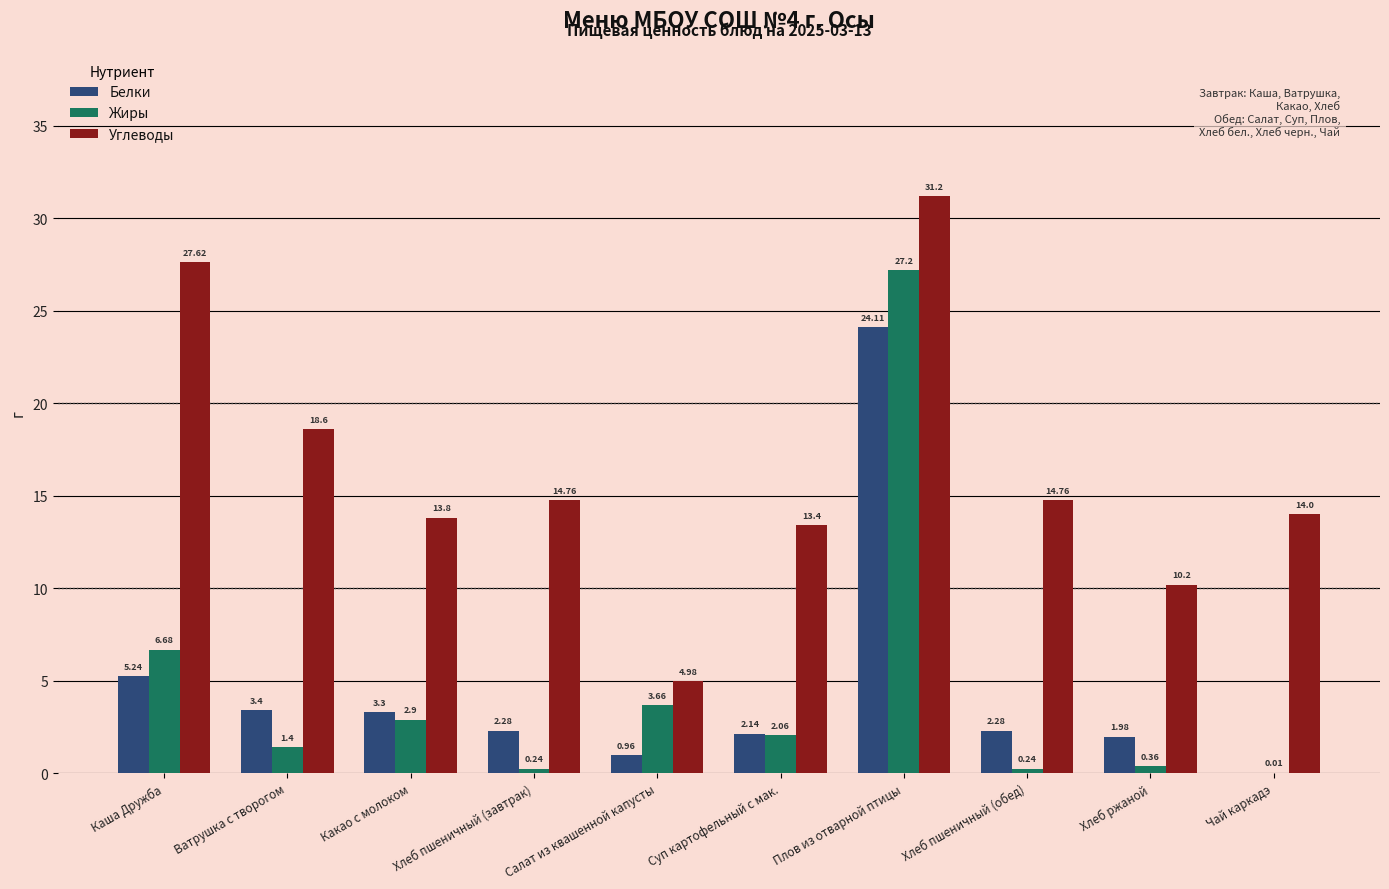

Which series changed the most between Ватрушка с творогом and Хлеб ржаной?

Углеводы